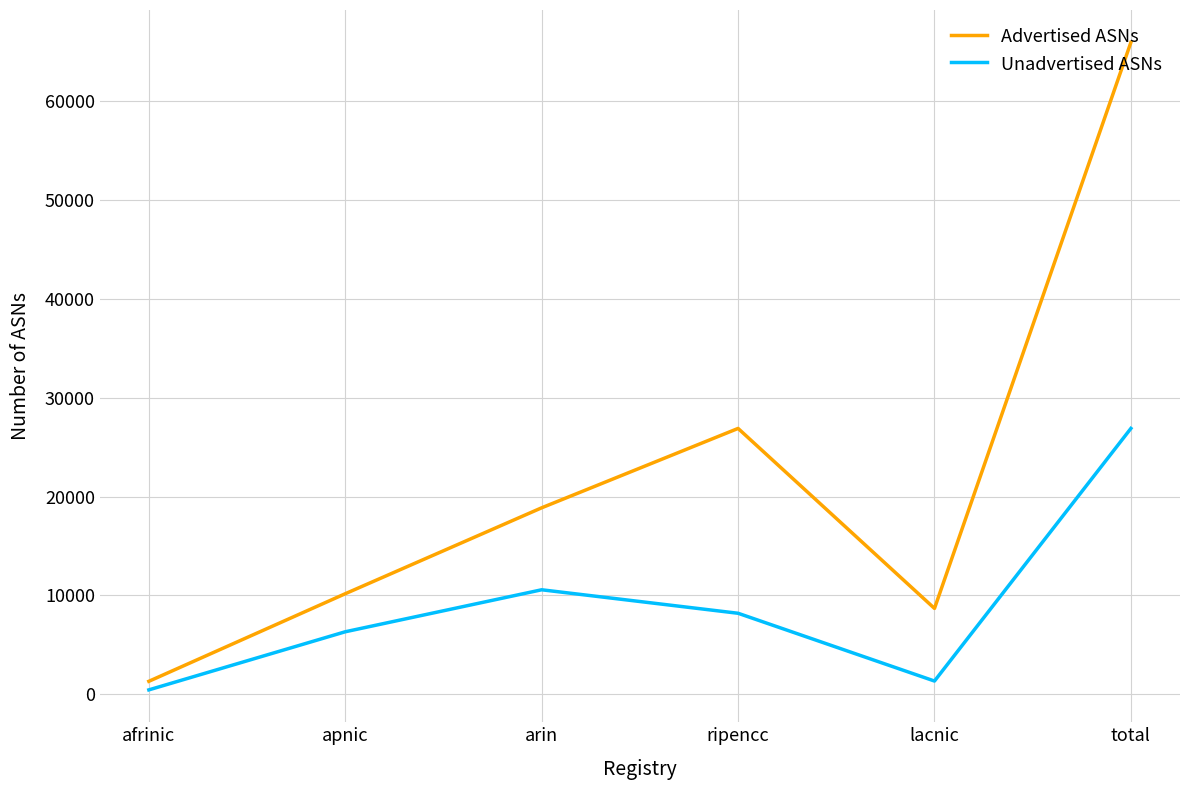

Does the chart display data point markers on the line(s)?

No